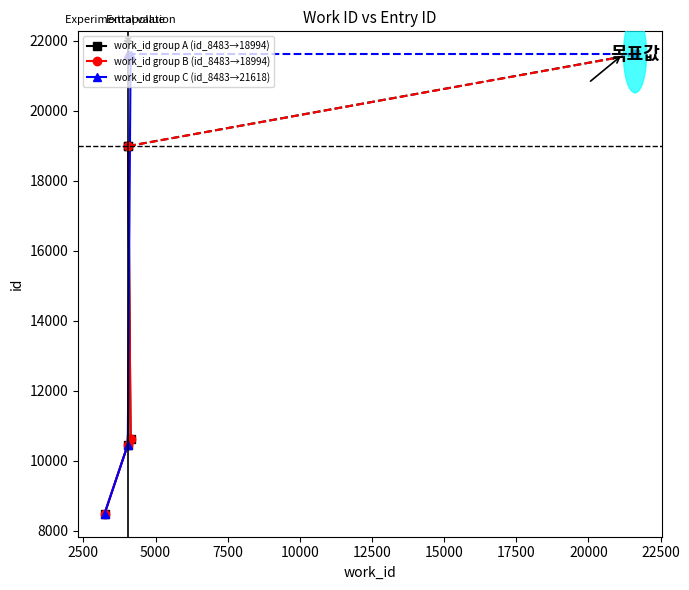

How many lines are shown in the chart?

3